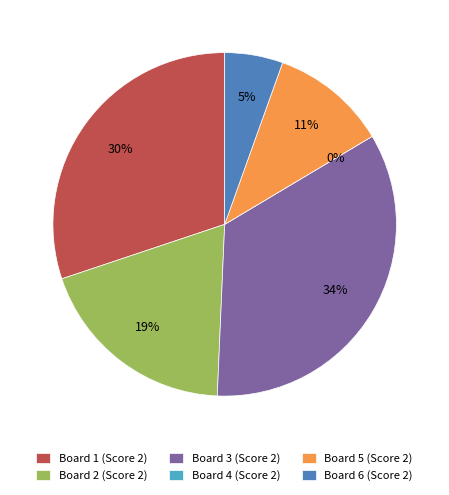

To the nearest percent, what is the average slice percentage?

17%